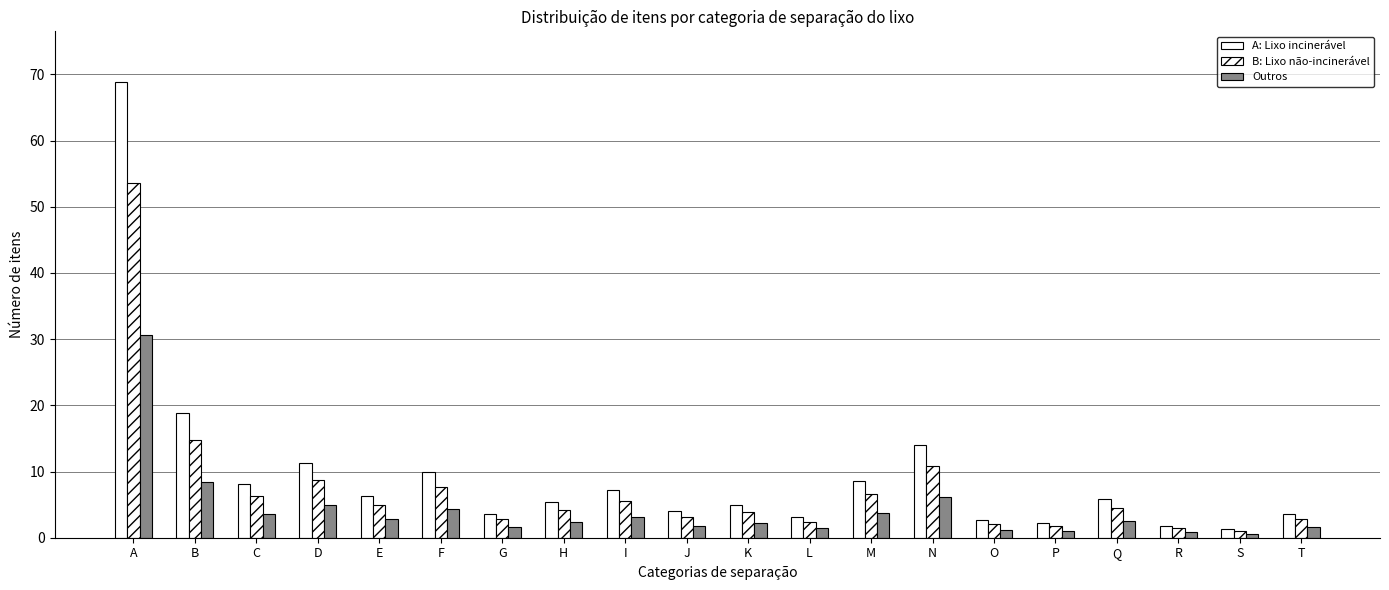

Read the Outros value at G.

1.6